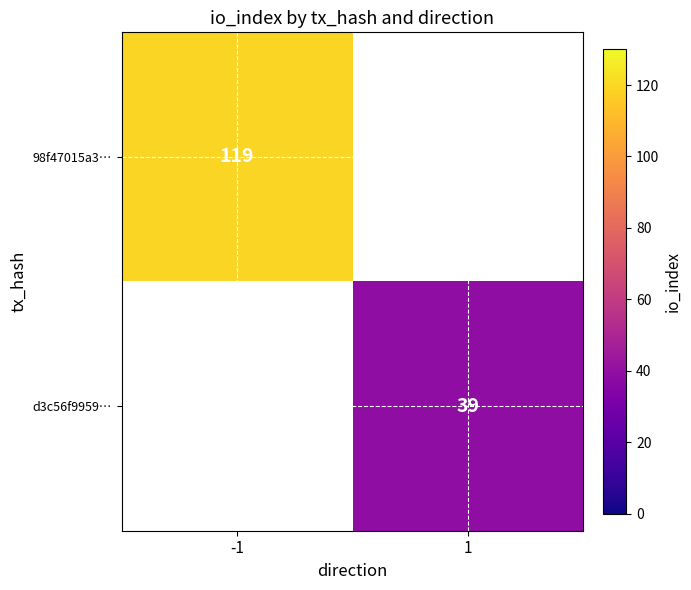

How many distinct data groups are displayed?

2